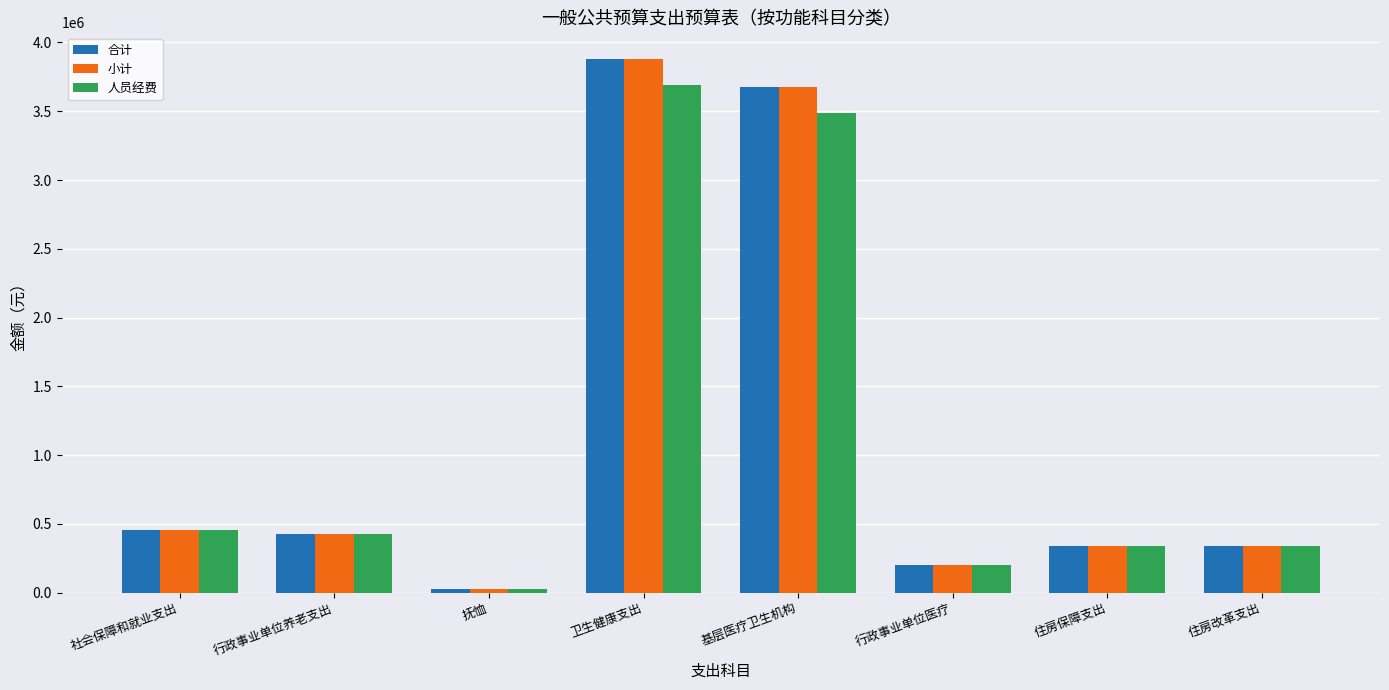

What is the spread (max minus min) of values at 卫生健康支出?

188653.0